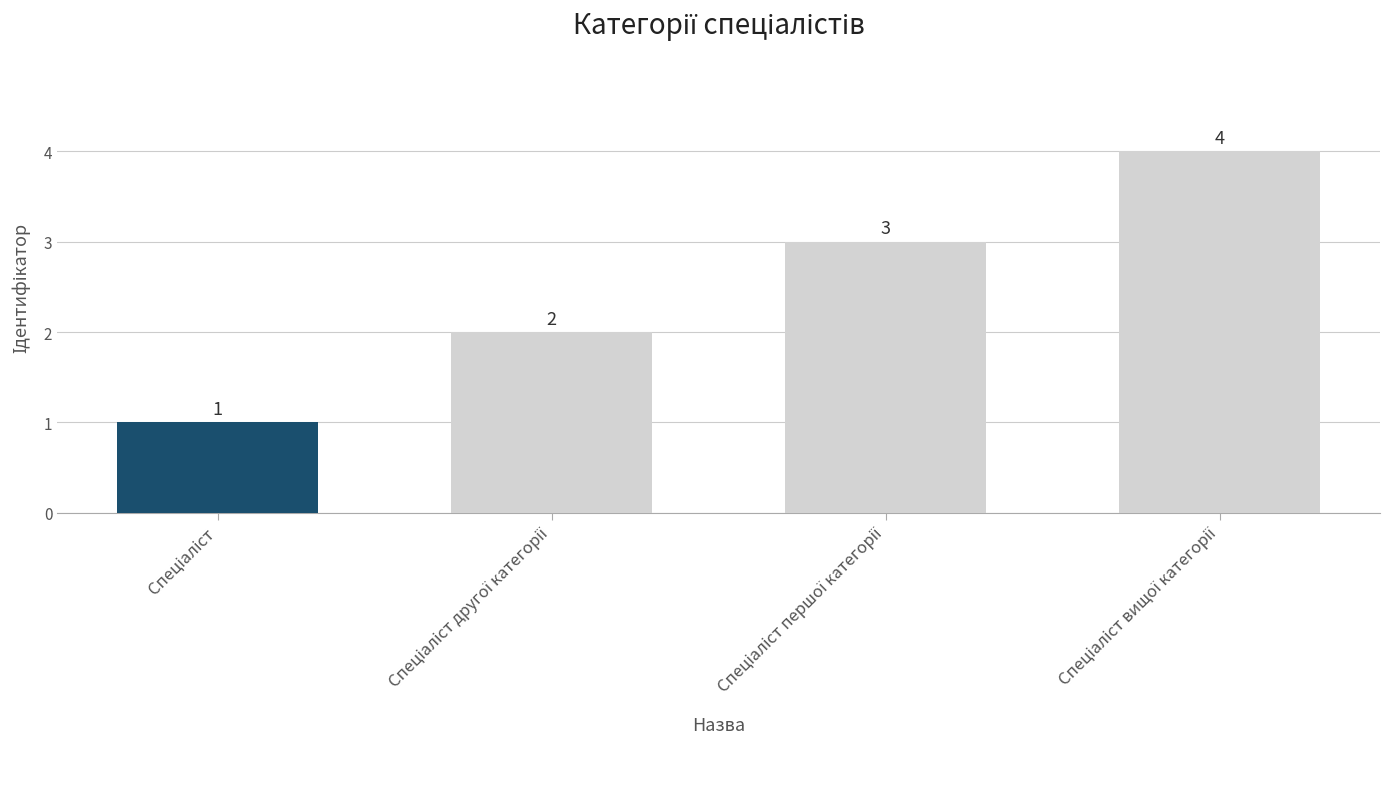

What is the difference between the maximum and minimum values?

3